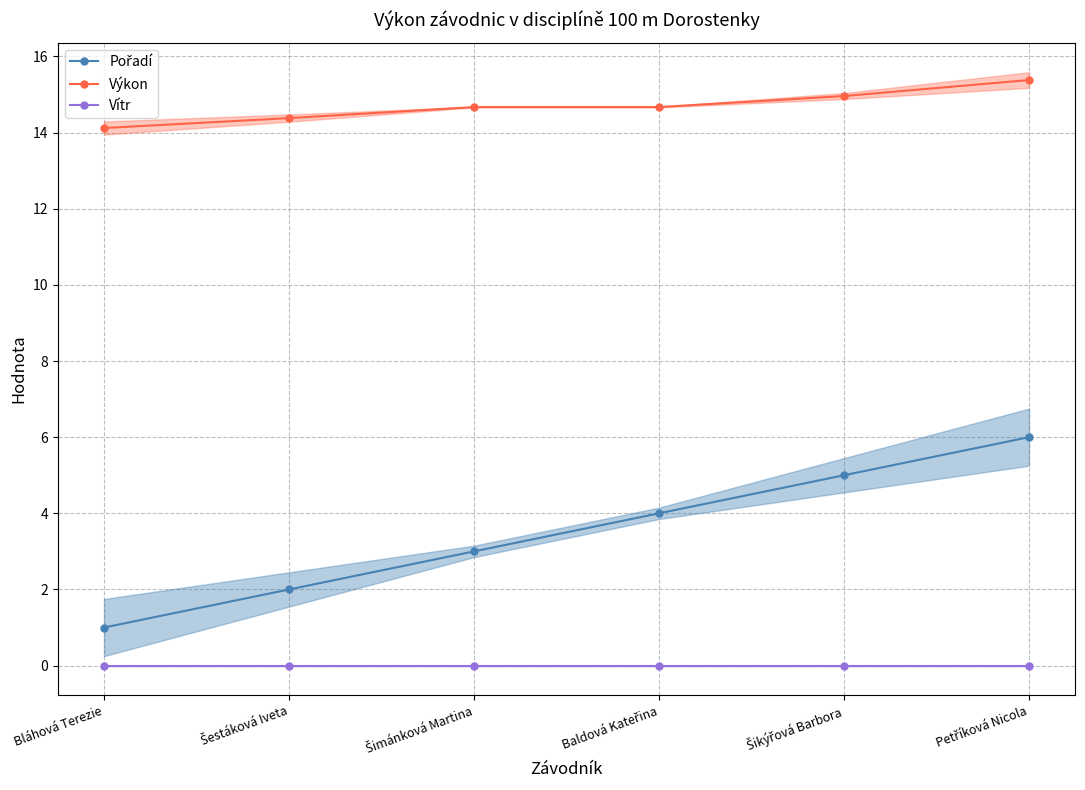

How many values in the Pořadí (mean line) series are below 4?

3